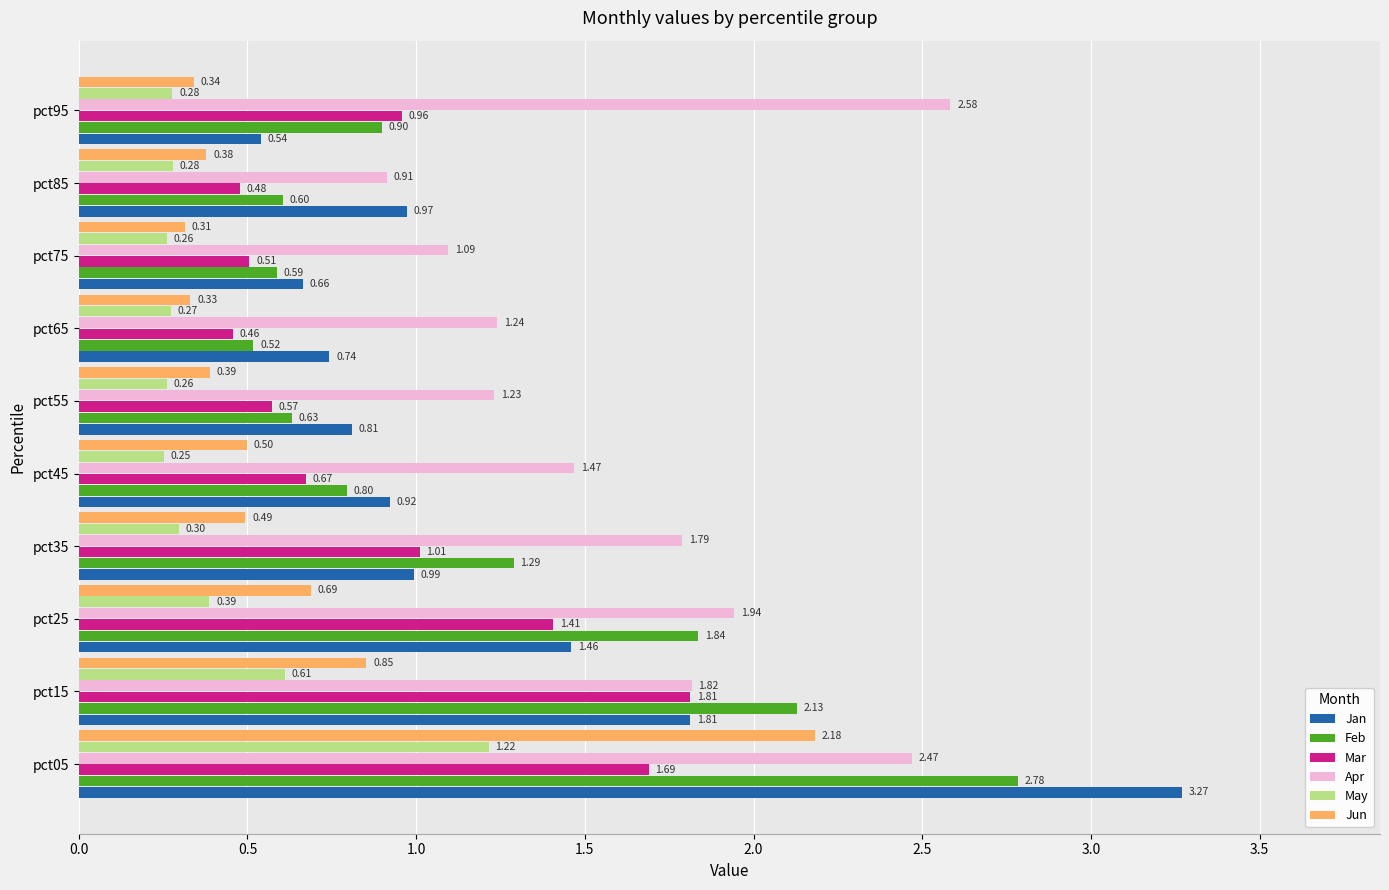

List the labels in order of Feb value, largest first.

pct05, pct15, pct25, pct35, pct95, pct45, pct55, pct85, pct75, pct65